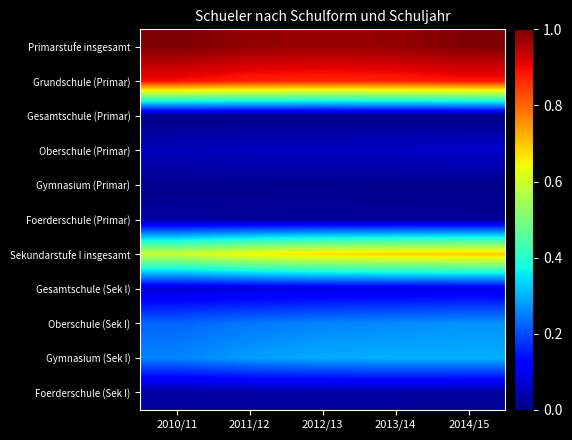

How many data points does each series have?

5